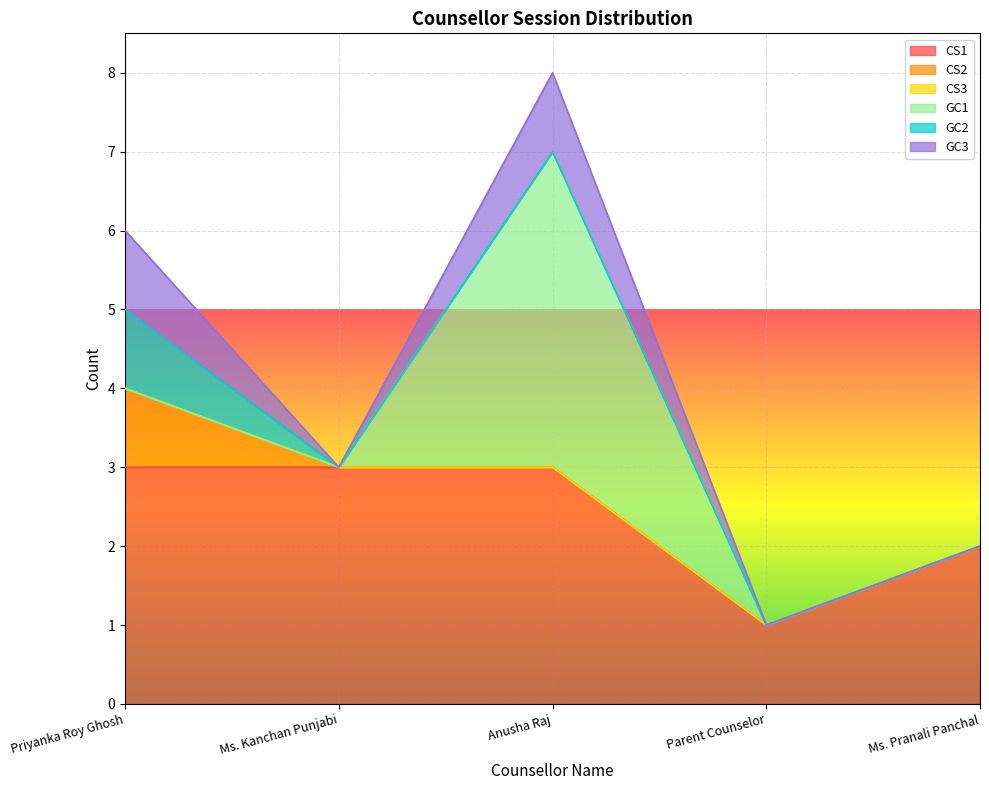

True or false: CS2 has more than 0 points higher than both neighbors.

False